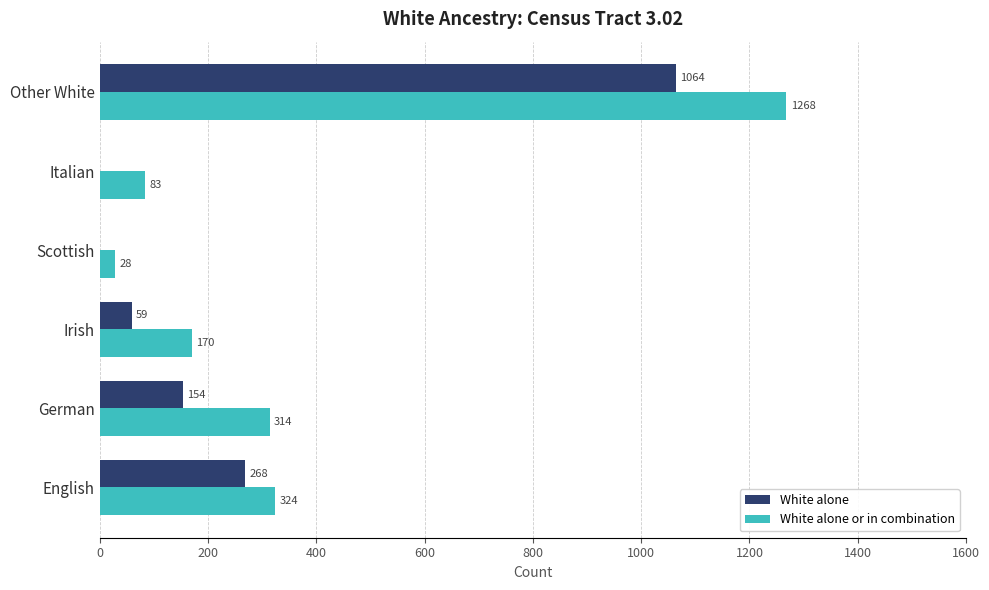

What is the highest value of the White alone series?

1064